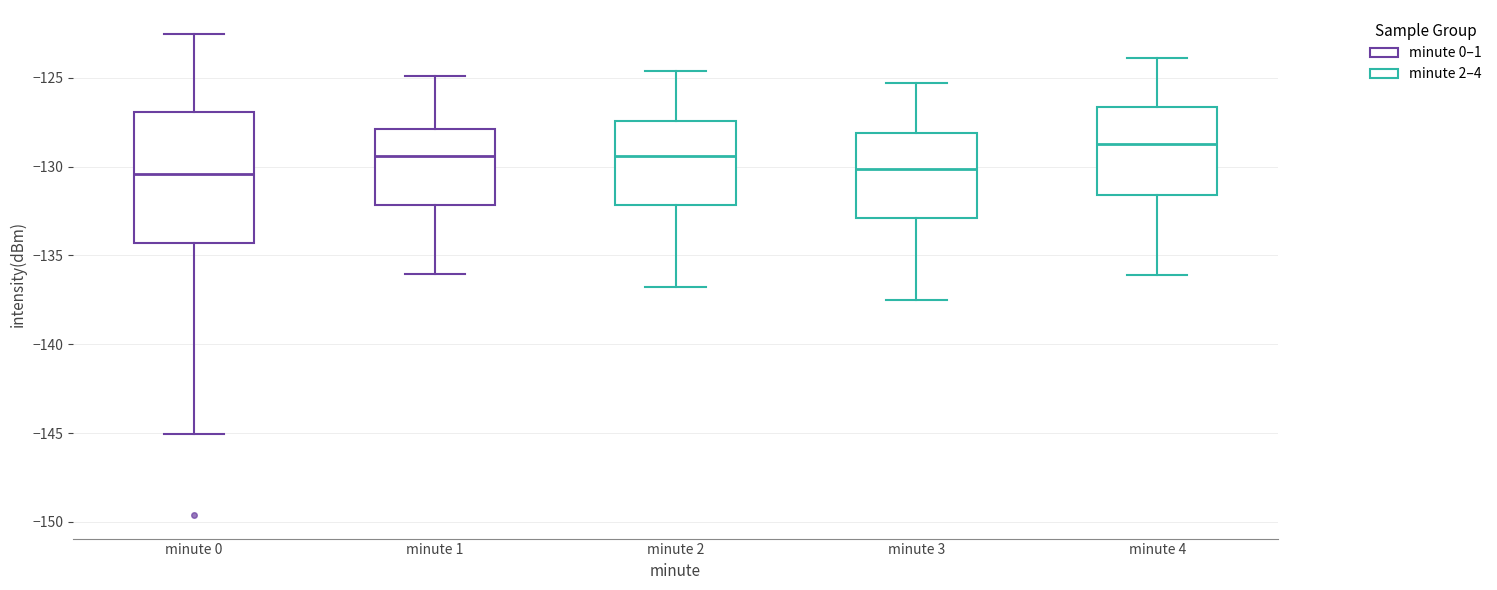

Which box is the tallest, from its lower edge to its upper edge?

minute 0